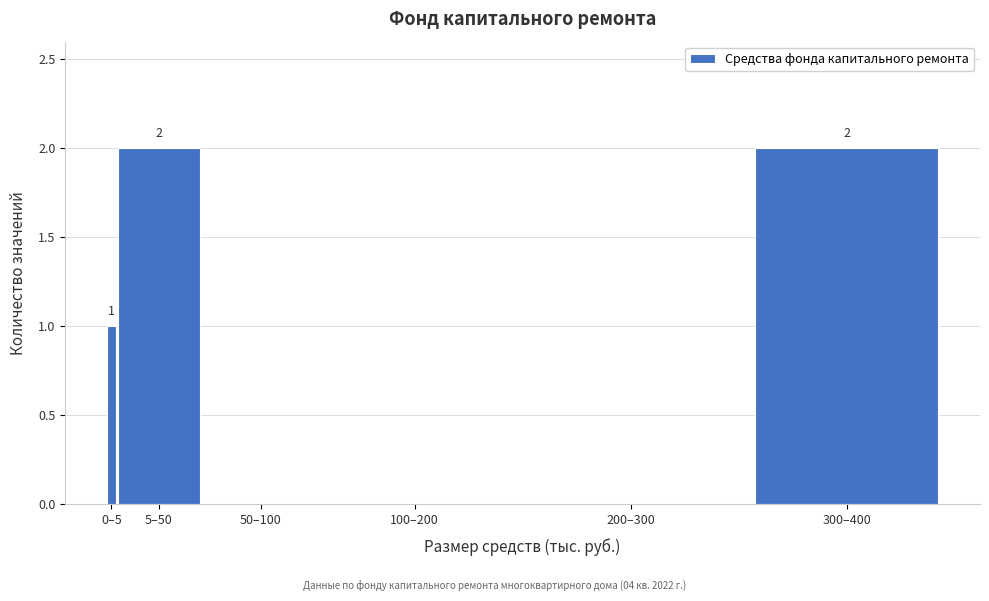

Reading left to right, list all the values displayed in this chart.

0–5=1	5–50=2	50–100=0	100–200=0	200–300=0	300–400=2